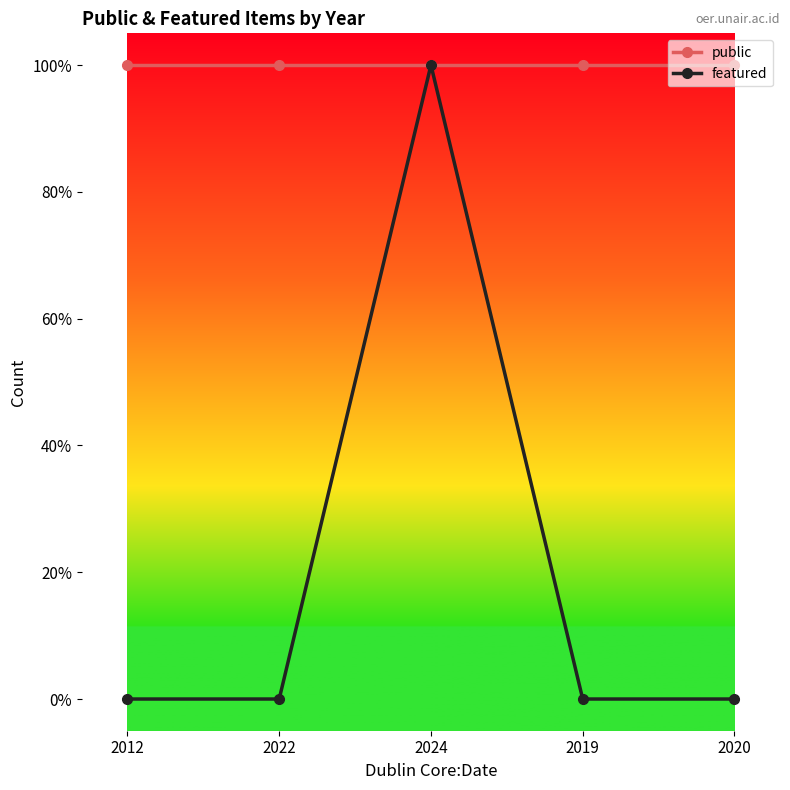

Reading left to right, extract all data points from this chart.

public: 1	1	1	1	1
featured: 0	0	1	0	0